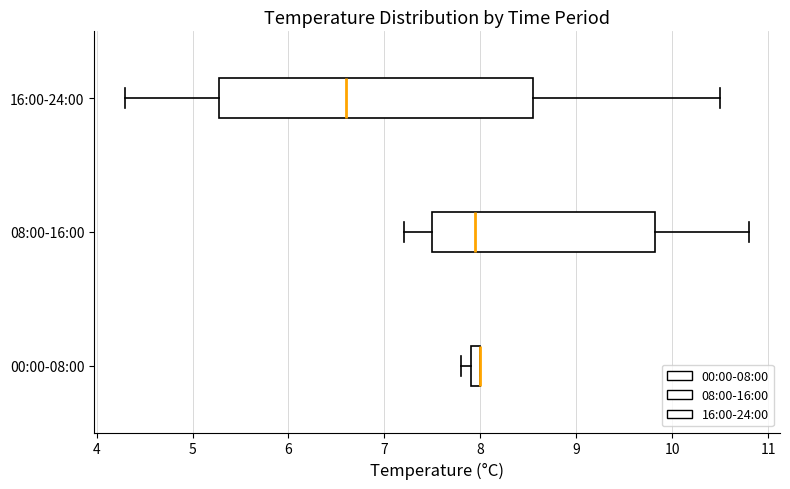

Where does the left whisker of the box for 16:00-24:00 end on the x-axis? The values are not printed on the chart, so give them approximately, as read against the axis.

4.3